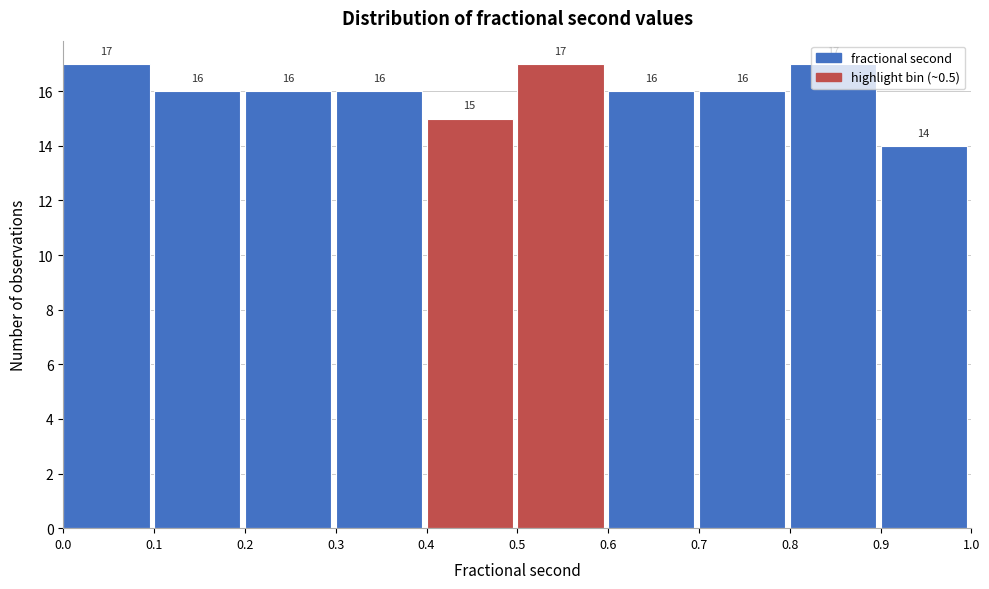

Reading left to right, list every bar in this chart as the range it spans on the x-axis followed by its height.

0.0 to 0.1: 17
0.1 to 0.2: 16
0.2 to 0.3: 16
0.3 to 0.4: 16
0.4 to 0.5: 15
0.5 to 0.6: 17
0.6 to 0.7: 16
0.7 to 0.8: 16
0.8 to 0.9: 17
0.9 to 1.0: 14